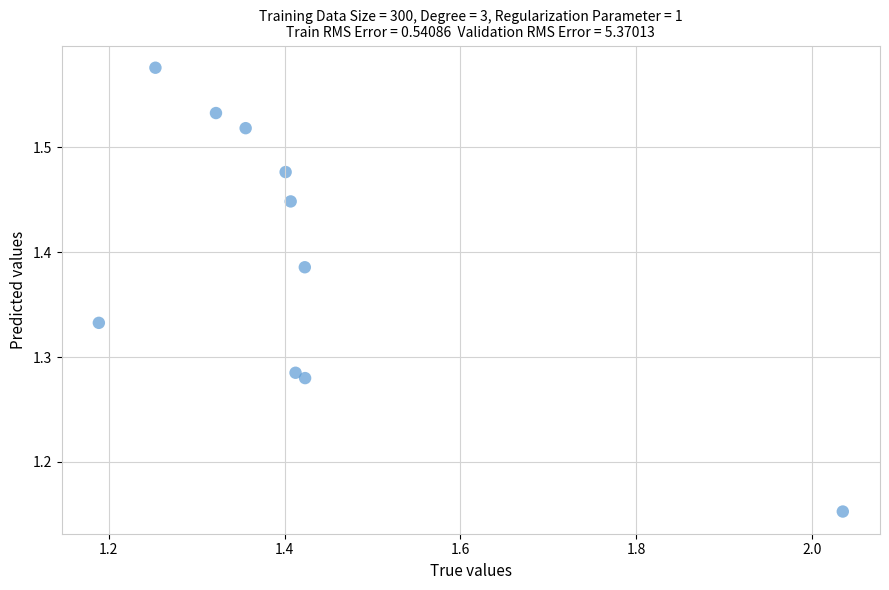

What is the range of X values (max minus min)?

0.8